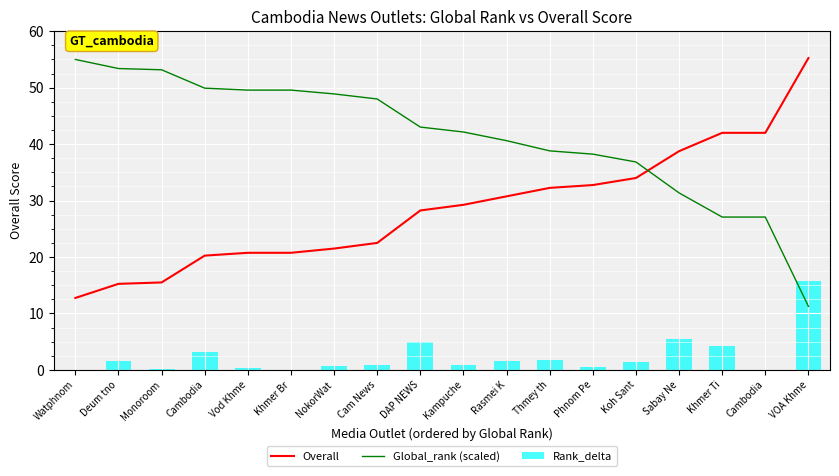

At which category does the chart reach its minimum across all series?

Watphnom